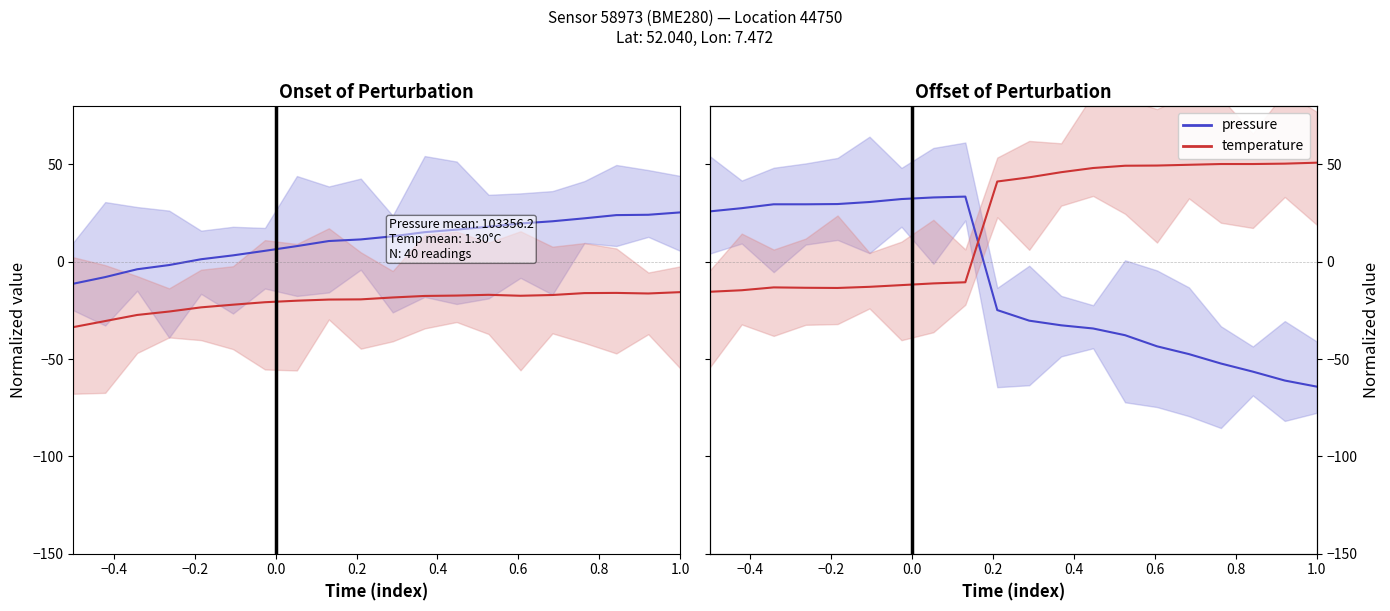

Which series has the largest range (max minus min)?

pressure